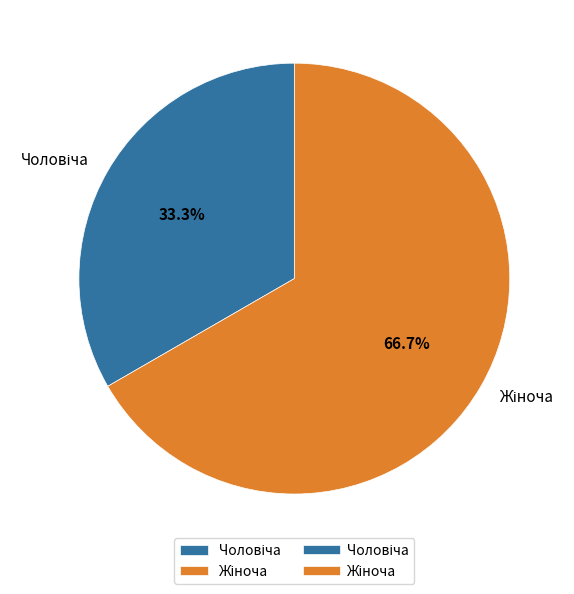

Is there a majority slice in this chart?

Yes